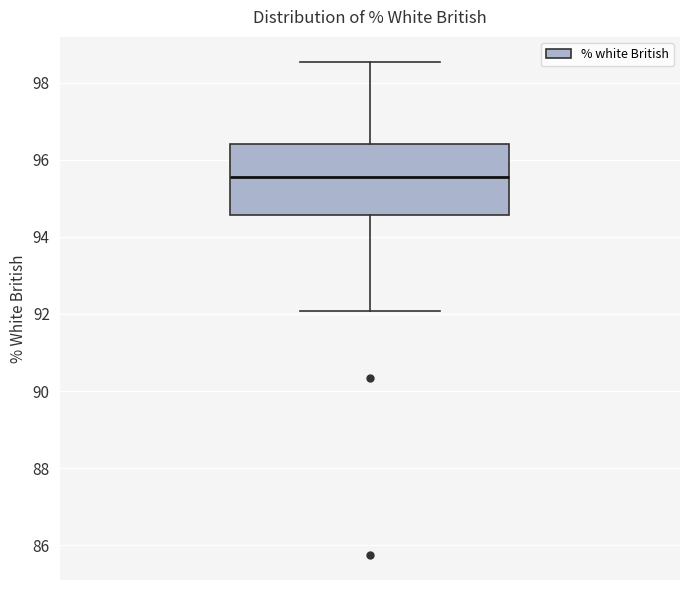

Transcribe this box plot: give where the median line is, the range the box spans, and where the two whiskers end, as read against the y-axis. The values are not printed on the chart, so give them approximately, as read against the axis.

median 95.6, box 94.6 to 96.4, whiskers 92.0 to 98.6